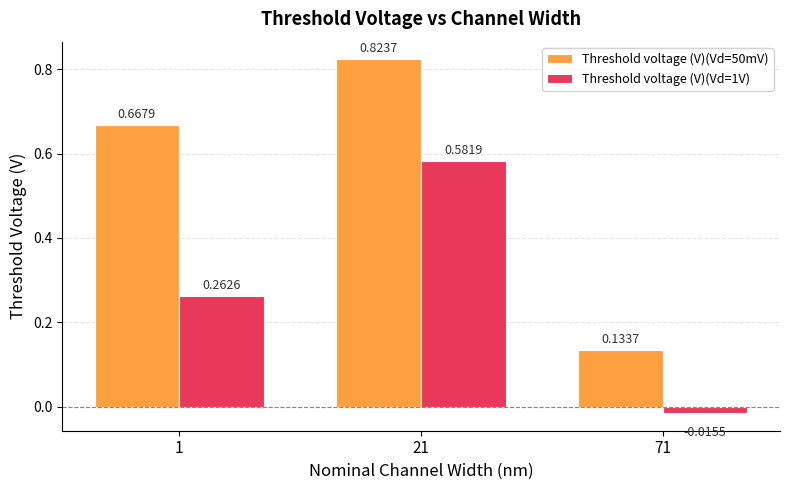

What is the spread (max minus min) of values at 1?

0.4